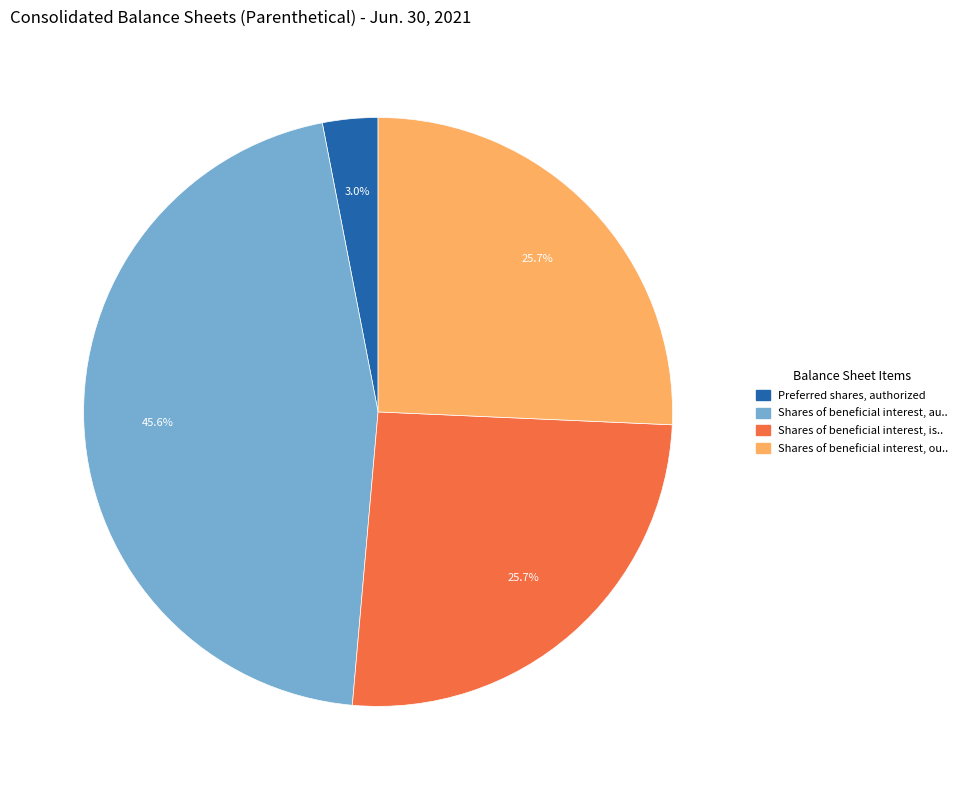

Is there a majority slice in this chart?

No